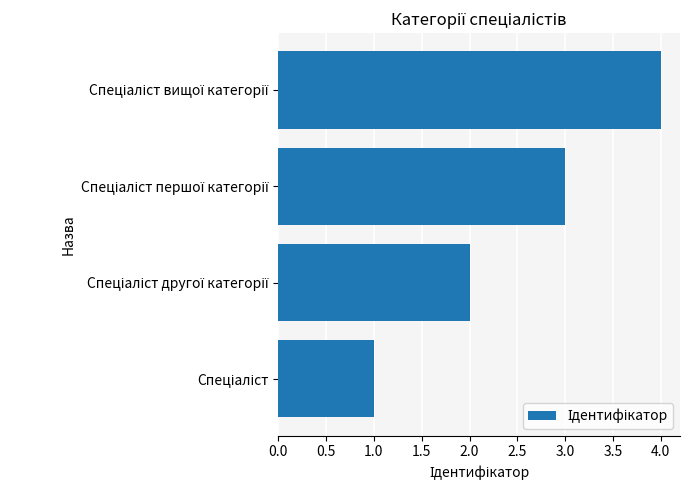

What is the greatest value displayed?

4